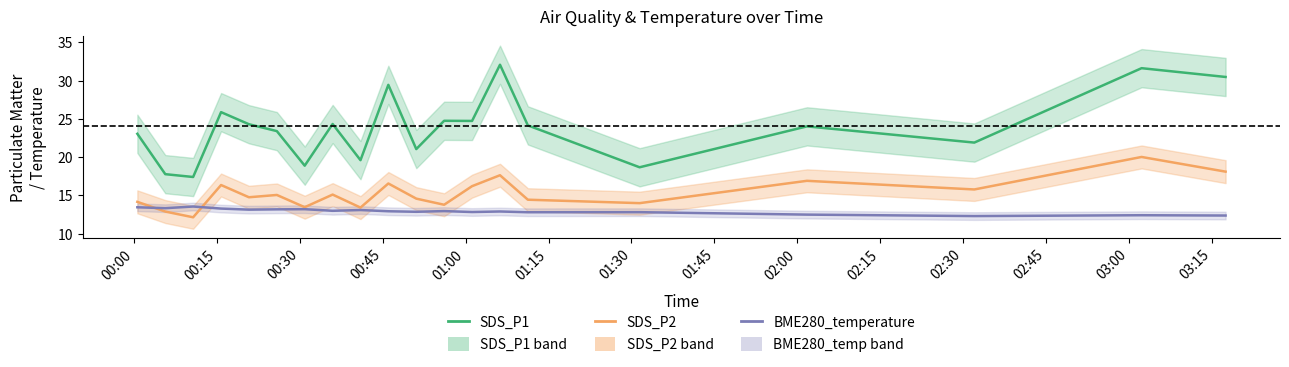

Where do BME280_temperature and SDS_P2 first cross each other?

00:00 and 00:15